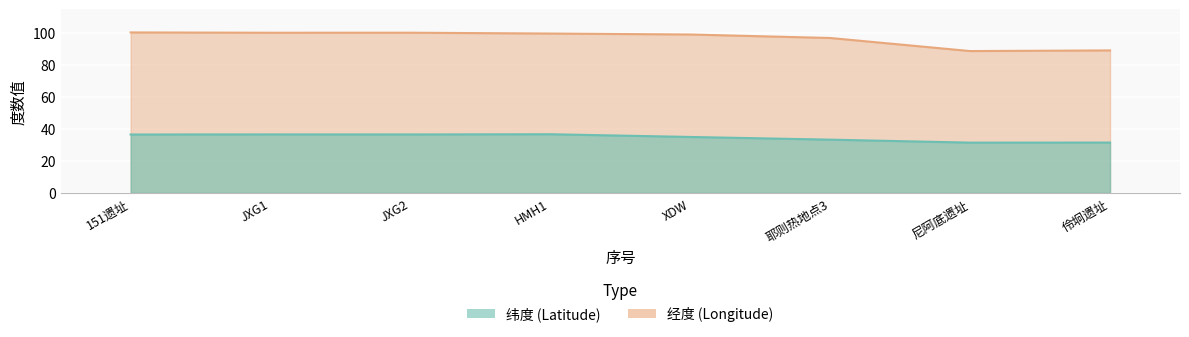

What value does the 纬度 series have at JXG2?

36.6